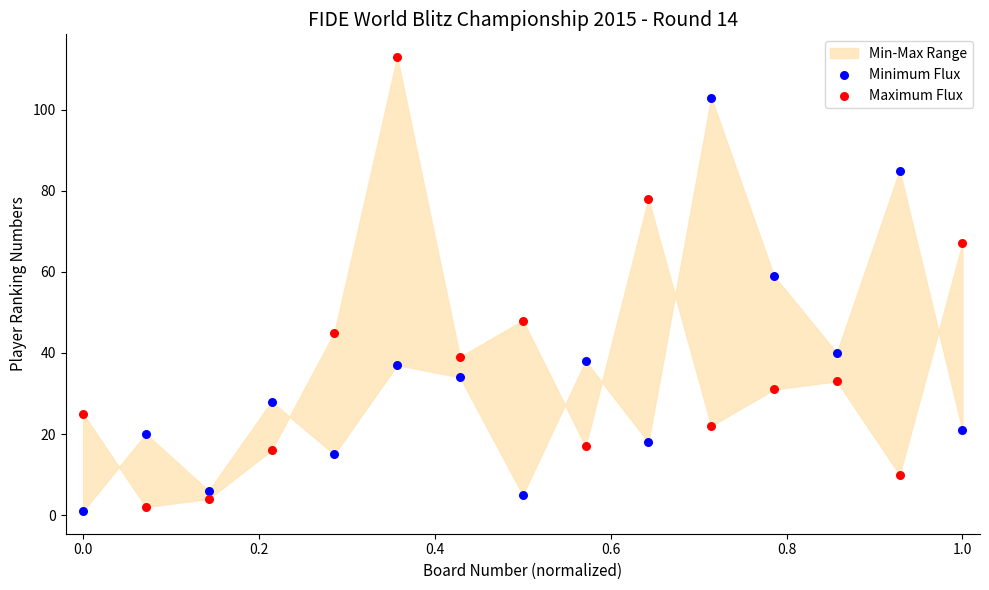

Which series has the largest Y range (max minus min)?

Maximum Flux